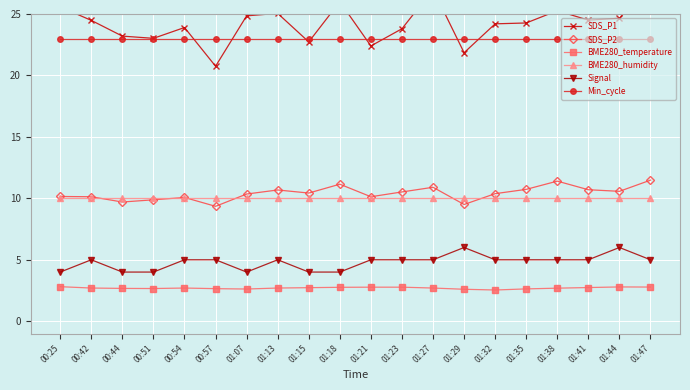

What is the difference between the maximum and minimum values in the SDS_P1 series?

6.7